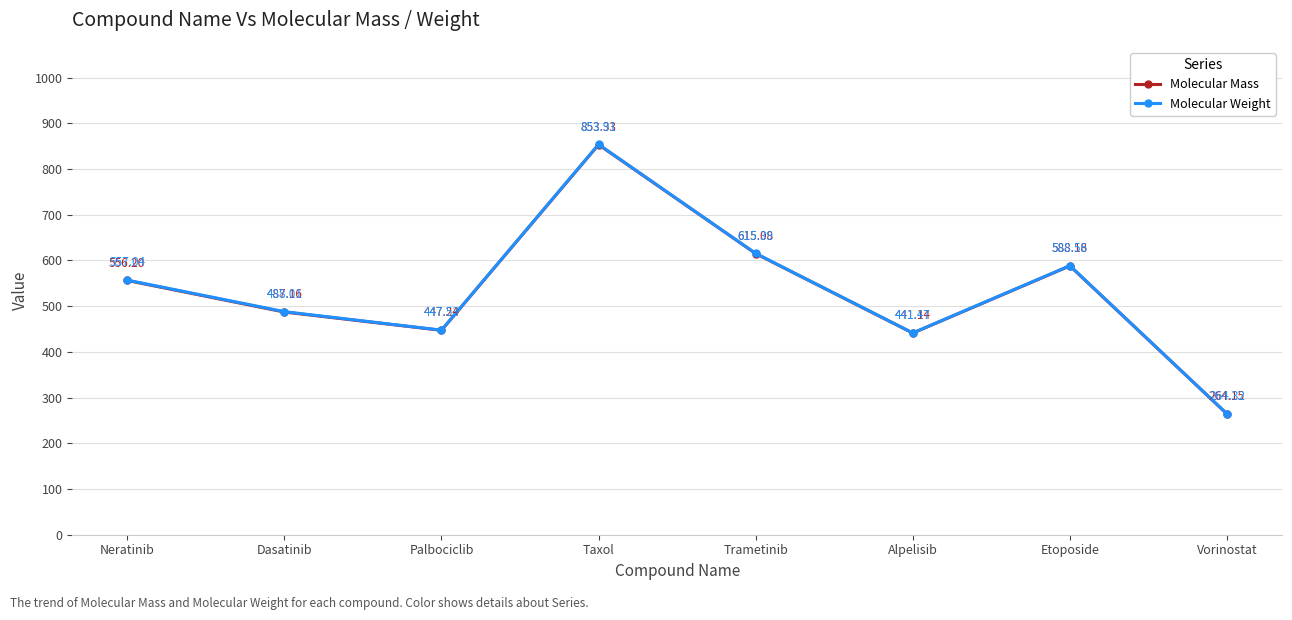

At which label is Molecular Weight closest to 559?

Neratinib